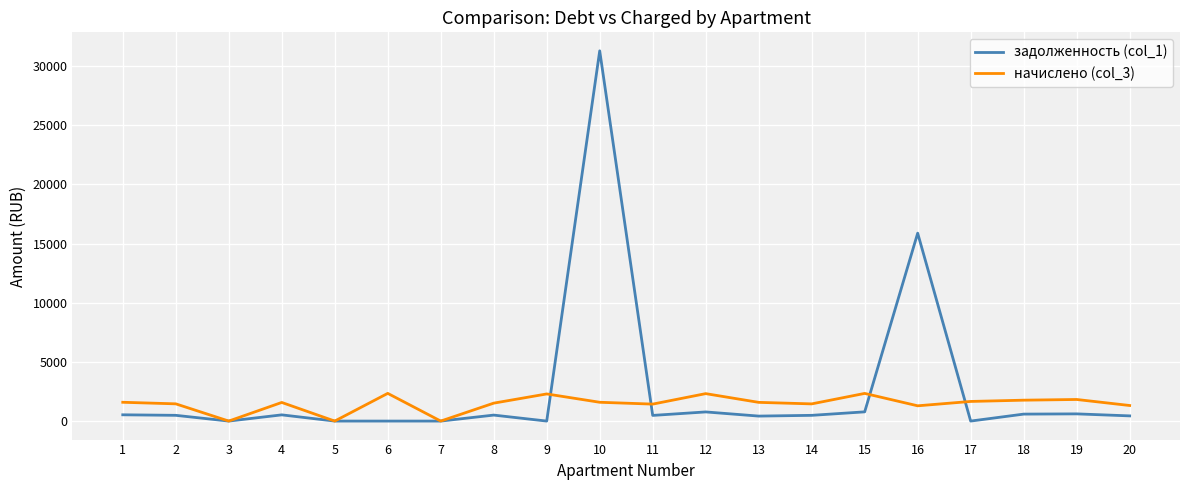

What is the difference between the задолженность (col_1) values at 16 and 3?

15883.4